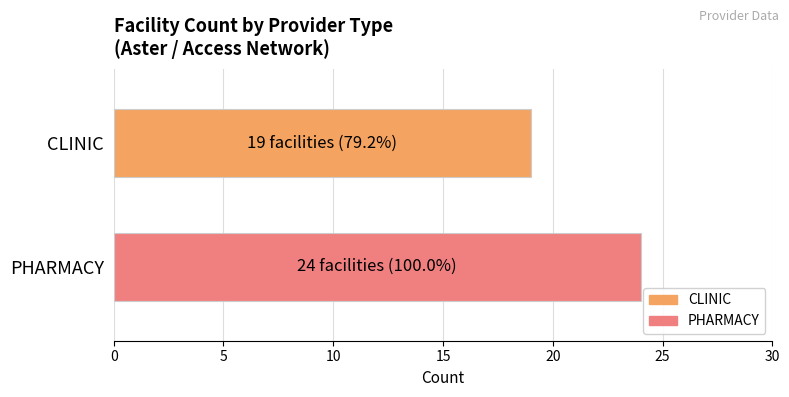

What is the minimum value shown in the chart?

19